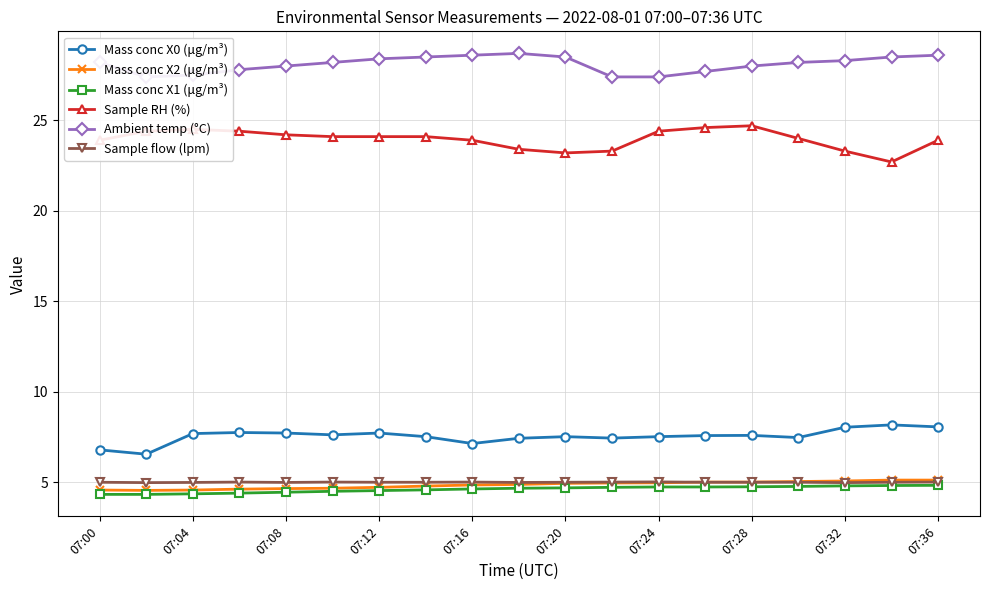

Is this an area chart (filled region under the line)?

No